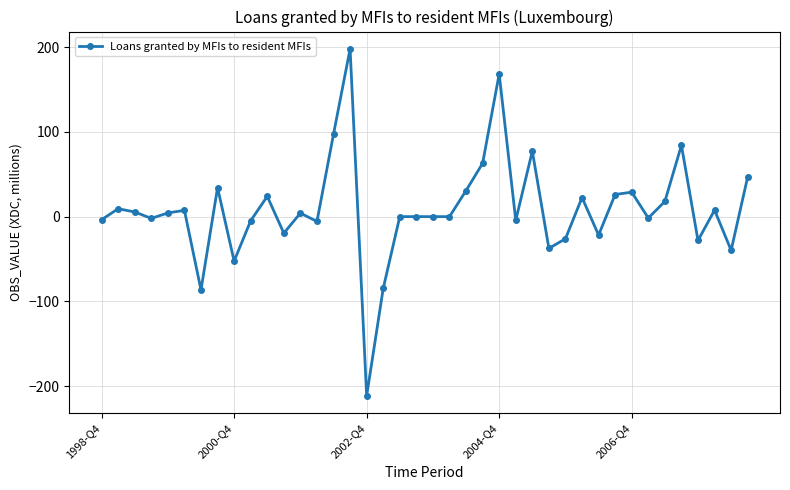

How many distinct data groups are displayed?

1